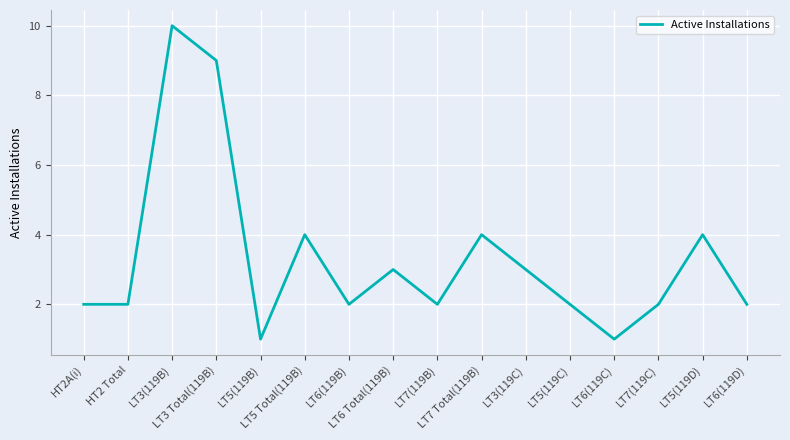

What is the smallest value displayed?

1